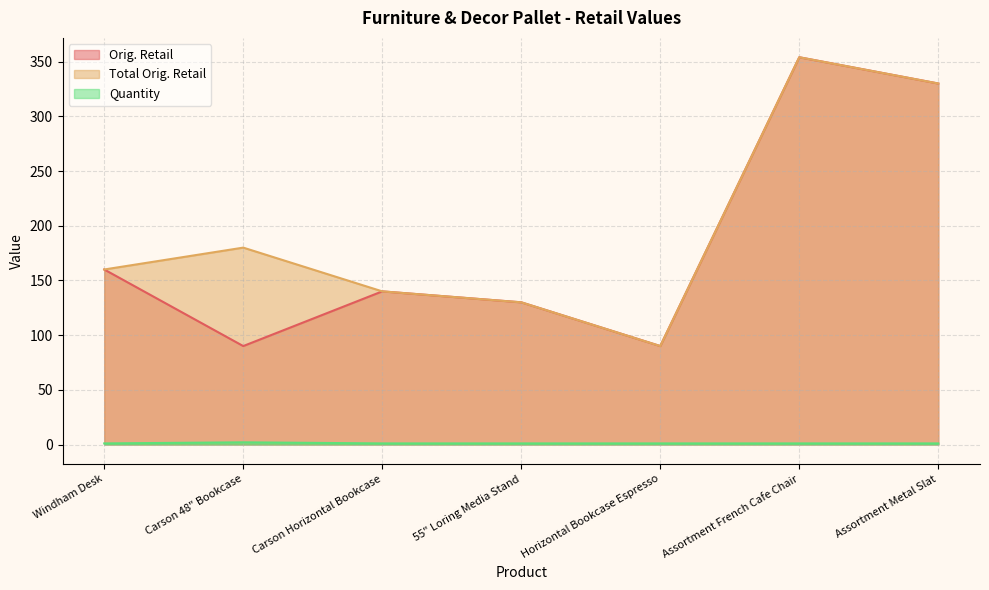

Does the chart display data point markers on the line(s)?

No